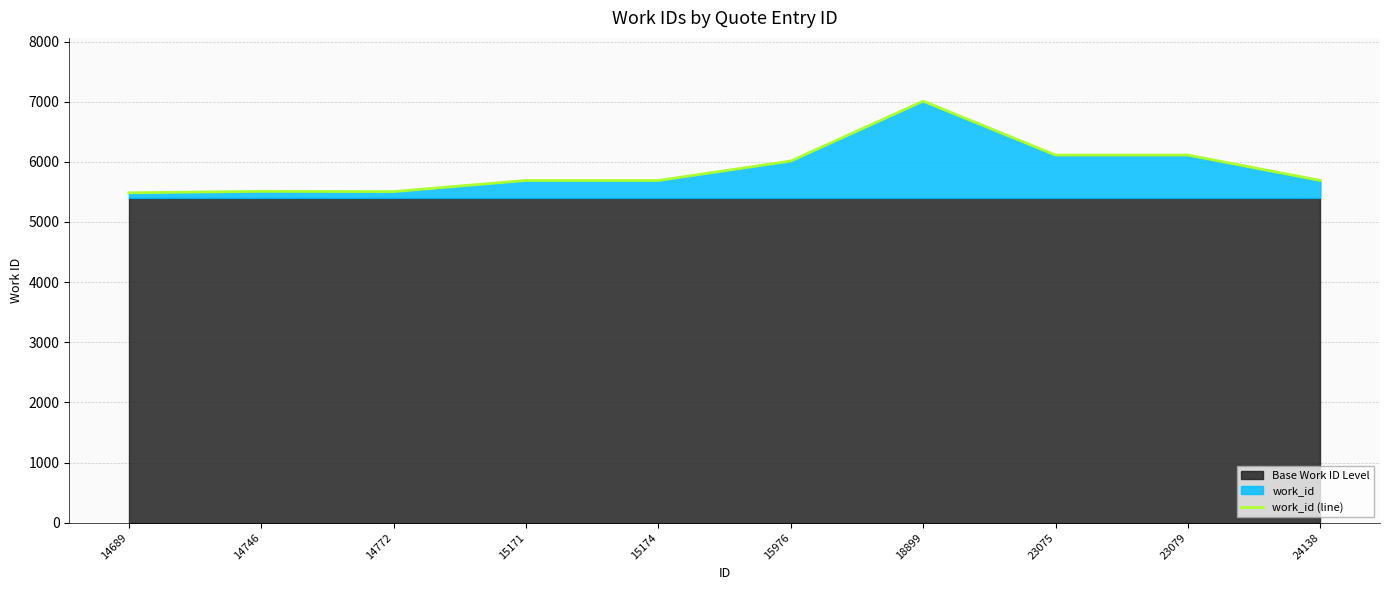

What is the change in value from 18899 to 23079?

-897